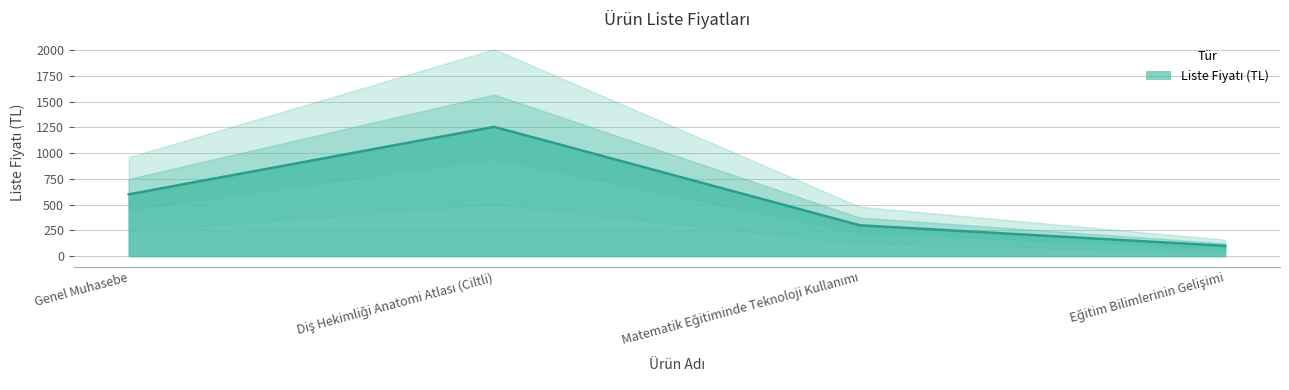

Read the value at Eğitim Bilimlerinin Gelişimi.

100.0